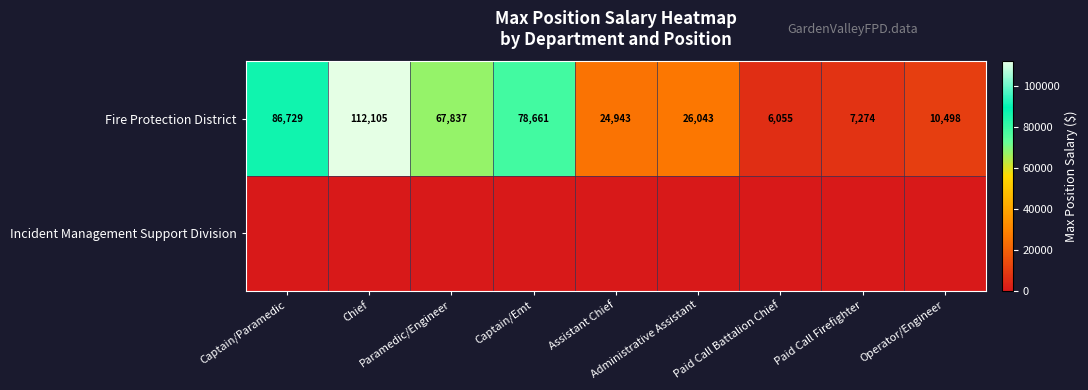

How many categories are shown in the chart?

9